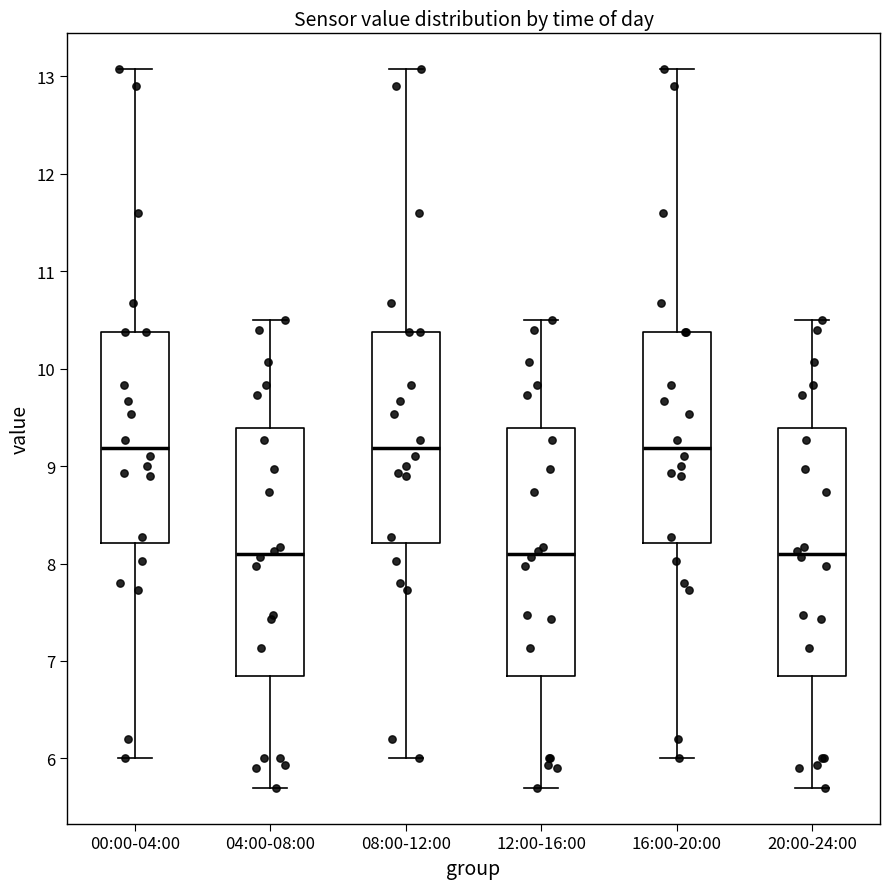

Reading left to right, transcribe this box plot: for each box, give where its median line is, the range the box spans, and where its two whiskers end, as read against the y-axis. The values are not printed on the chart, so give them approximately, as read against the axis.

00:00-04:00: median 9.2, box 8.2 to 10.4, whiskers 6.0 to 13.1
04:00-08:00: median 8.1, box 6.8 to 9.4, whiskers 5.7 to 10.5
08:00-12:00: median 9.2, box 8.2 to 10.4, whiskers 6.0 to 13.1
12:00-16:00: median 8.1, box 6.8 to 9.4, whiskers 5.7 to 10.5
16:00-20:00: median 9.2, box 8.2 to 10.4, whiskers 6.0 to 13.1
20:00-24:00: median 8.1, box 6.8 to 9.4, whiskers 5.7 to 10.5